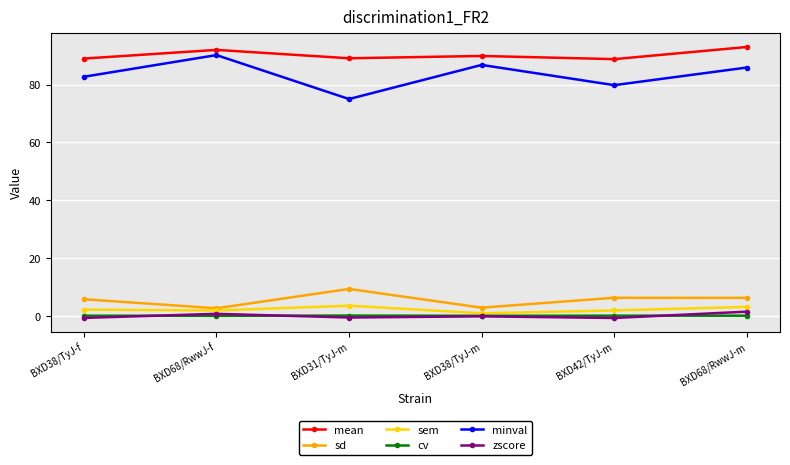

Where does the minval series first go above 85?

BXD68/RwwJ-f